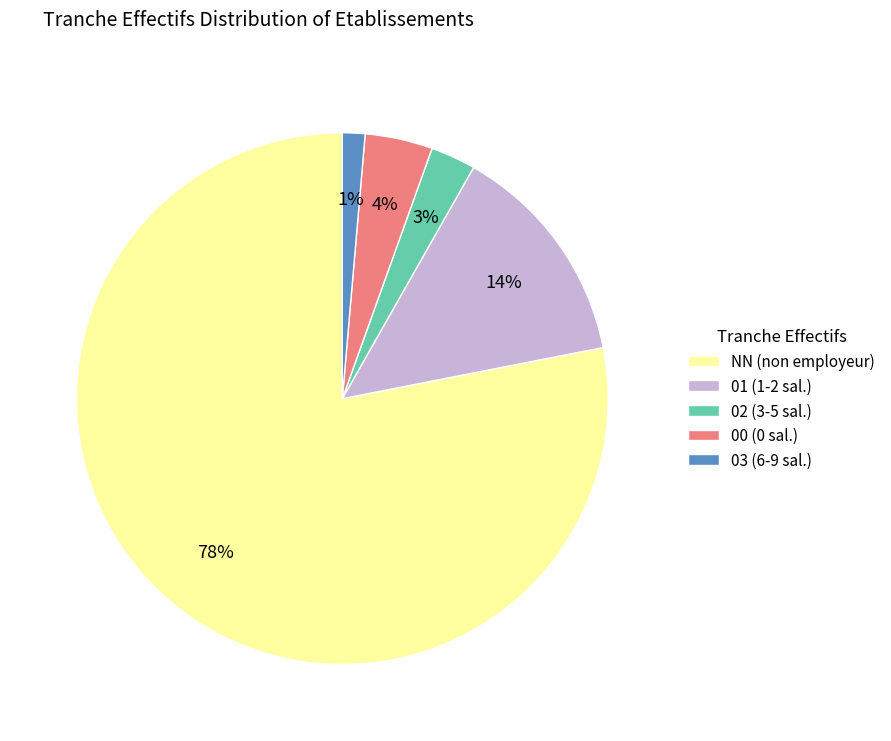

Is it true that 01 is 1% of the pie?

False